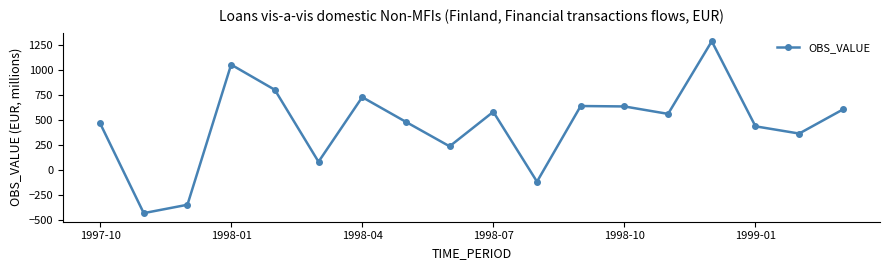

Does the chart have visible grid lines?

No